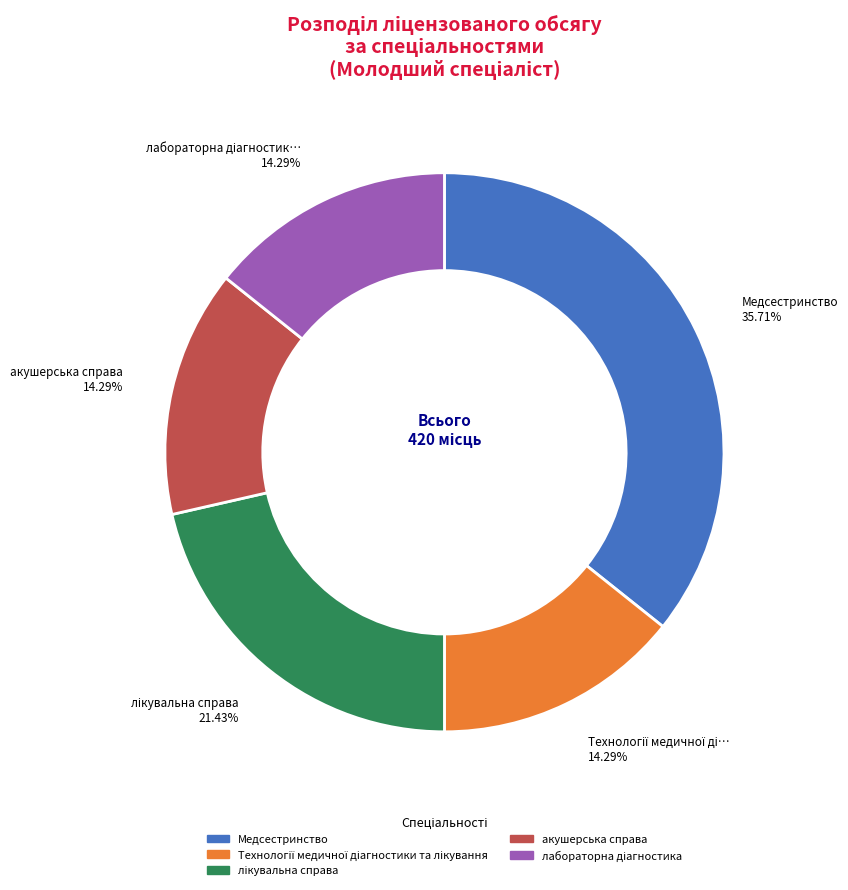

Does any single category account for the majority?

No